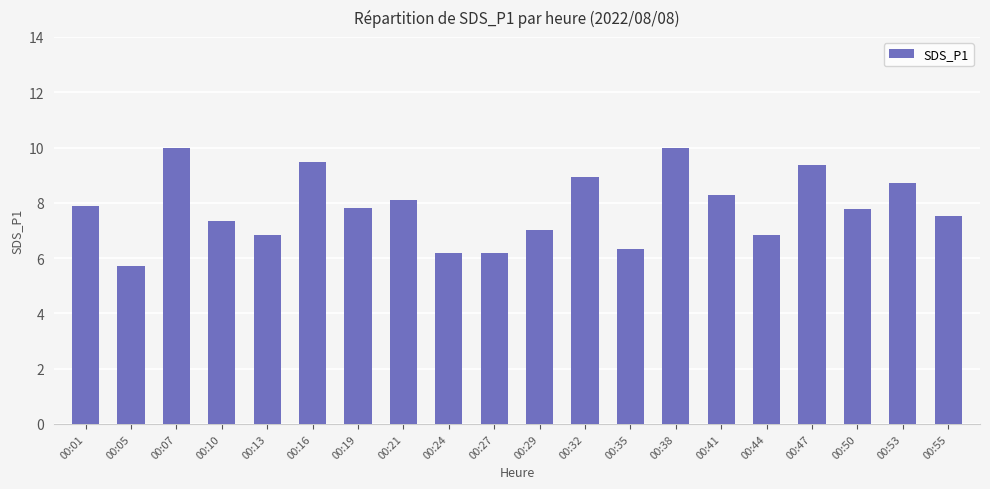

Which category has the lowest value across all series?

00:05